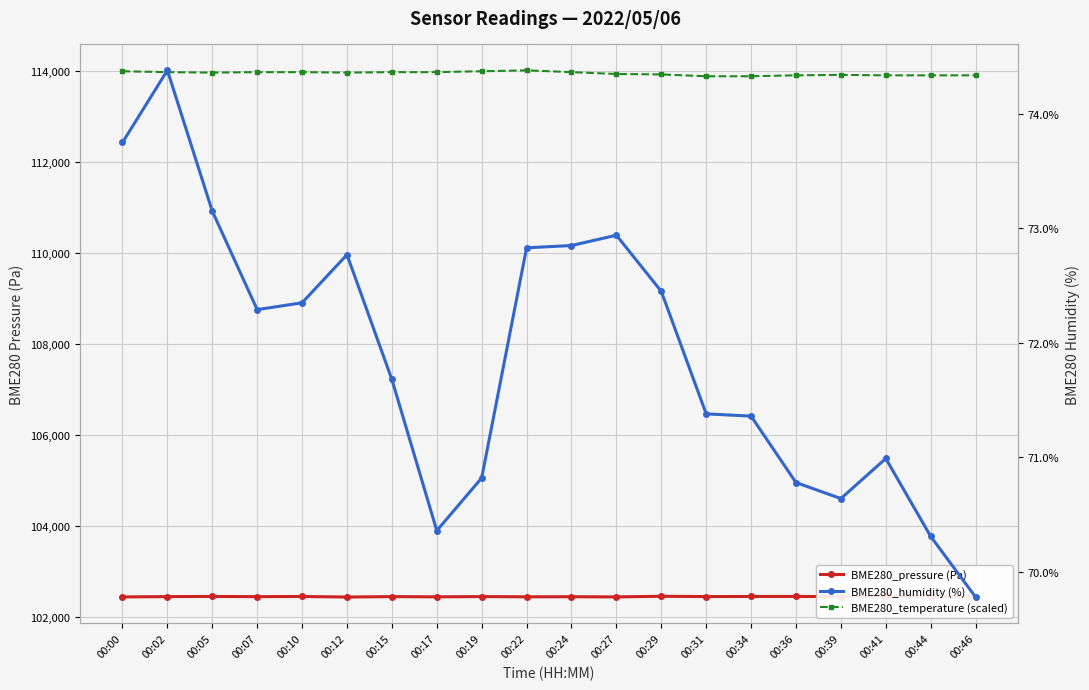

At 00:02, list the series in order from largest to smallest.

BME280_temperature (scaled), BME280_pressure (Pa), BME280_humidity (%)